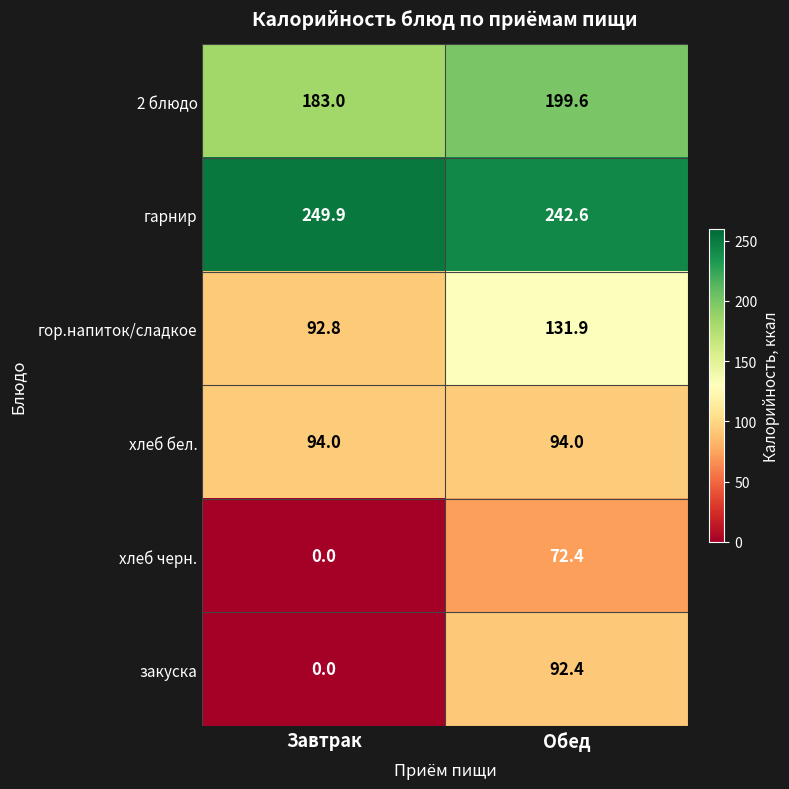

True or false: хлеб бел. has a value of 94.0 at Завтрак.

True